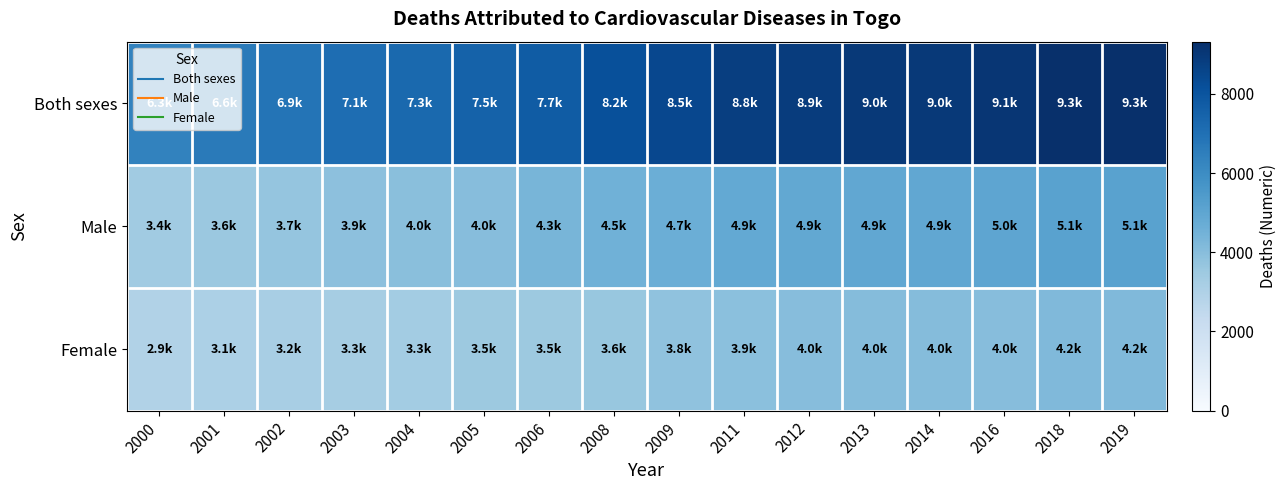

Reading left to right, list all the values displayed in this chart.

Both sexes: 2000=6340.9	2001=6627.4	2002=6881.1	2003=7102.3	2004=7272.1	2005=7533.5	2006=7730.8	2008=8171.4	2009=8451.2	2011=8806.5	2012=8881.5	2013=8984.2	2014=8984.2	2016=9083.5	2018=9320.8	2019=9320.8
Male: 2000=3407.9	2001=3562.6	2002=3692.5	2003=3866.9	2004=3950.4	2005=4033.9	2006=4346.5	2008=4531.7	2009=4658.6	2011=4876.0	2012=4908.9	2013=4938.3	2014=4938.3	2016=4998.2	2018=5143.9	2019=5143.9
Female: 2000=2933.0	2001=3064.7	2002=3188.6	2003=3275.4	2004=3321.7	2005=3499.8	2006=3506.4	2008=3639.7	2009=3792.6	2011=3930.5	2012=4033.1	2013=4045.9	2014=4045.9	2016=4022.5	2018=4176.9	2019=4176.9